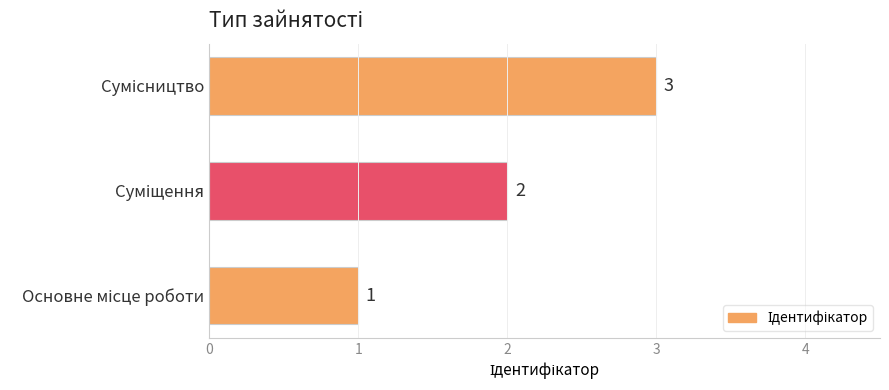

How many values are between 1 and 3?

3